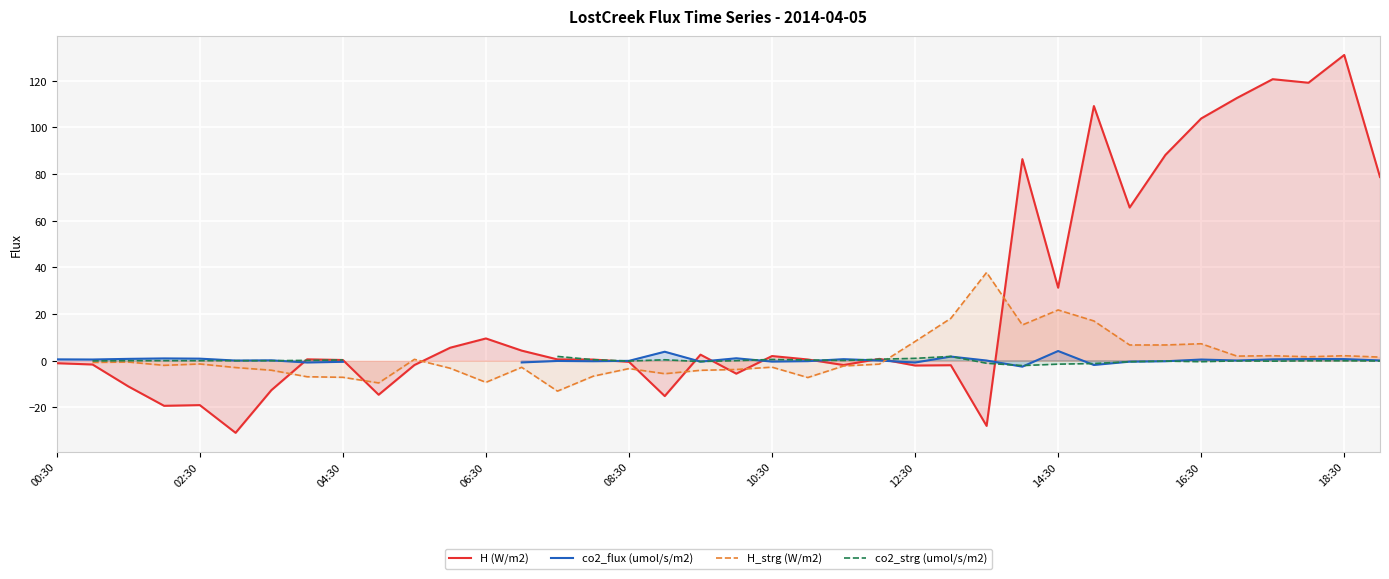

Read the H (W/m2) value at 23.

0.8